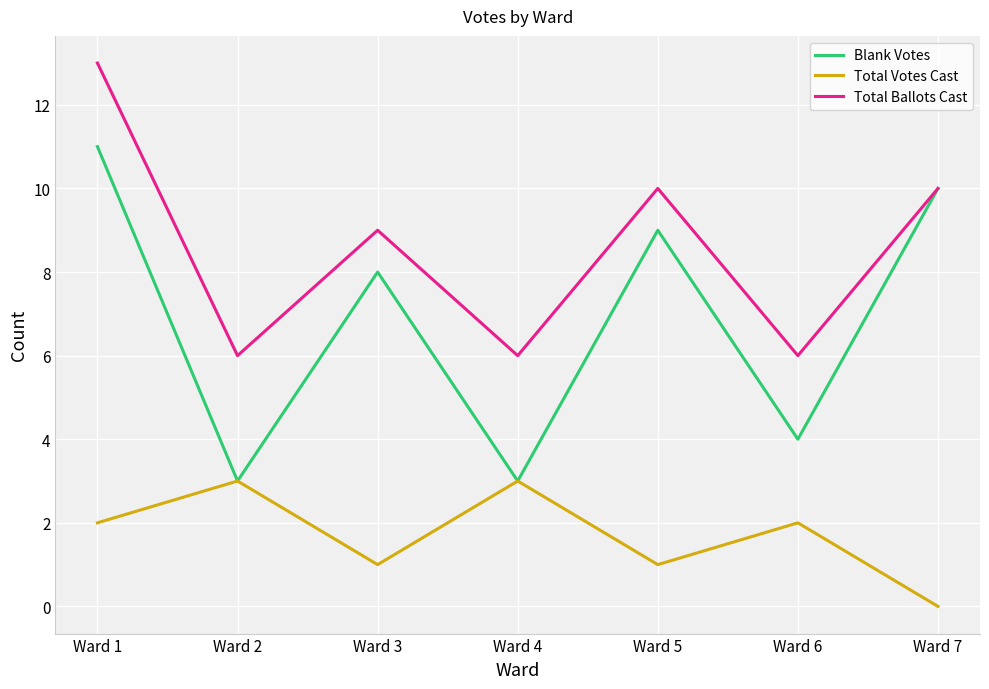

Where is the first local maximum for Blank Votes?

Ward 3